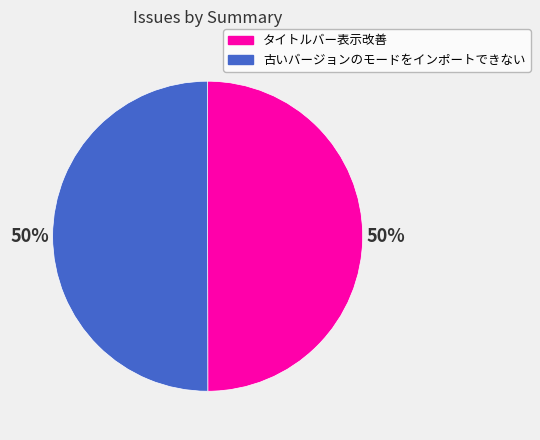

How many segments does this pie chart have?

2